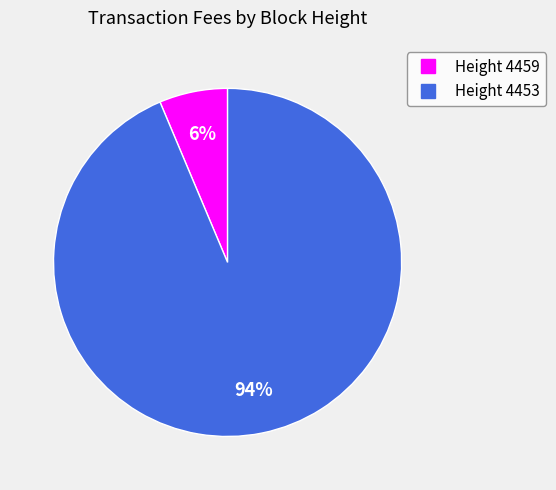

Does any single category account for the majority?

Yes